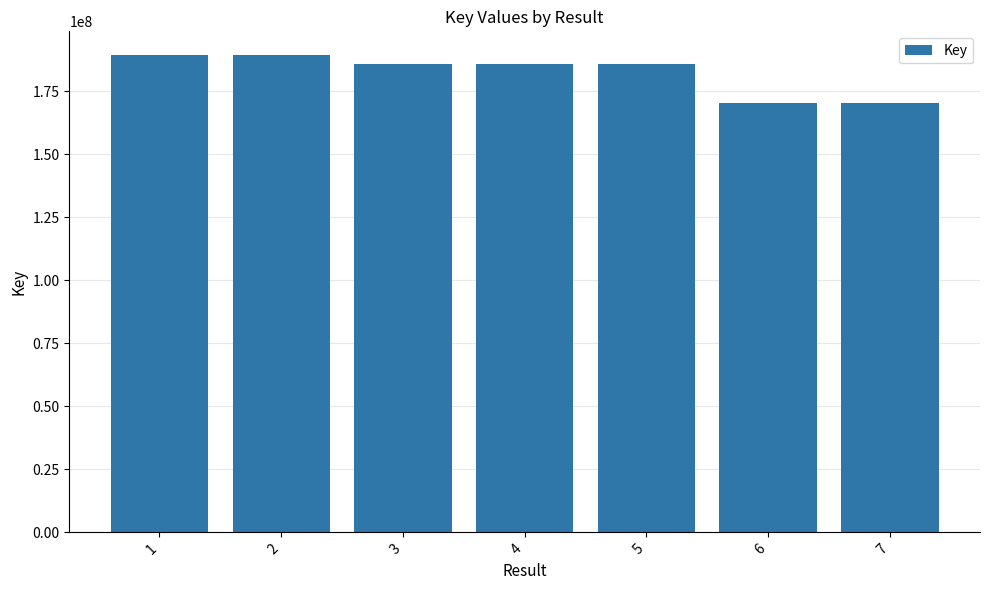

What is the sum of the values at 2 and 1?

378762361